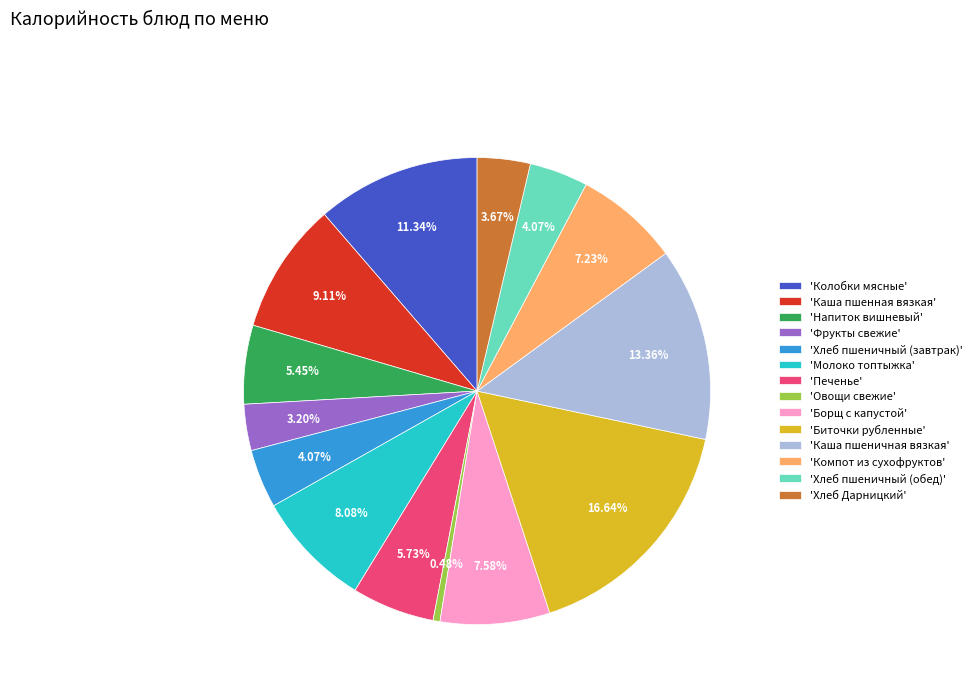

Approximately how many times larger is the value at 'Биточки рубленные' compared to 'Молоко топтыжка'?

2.1